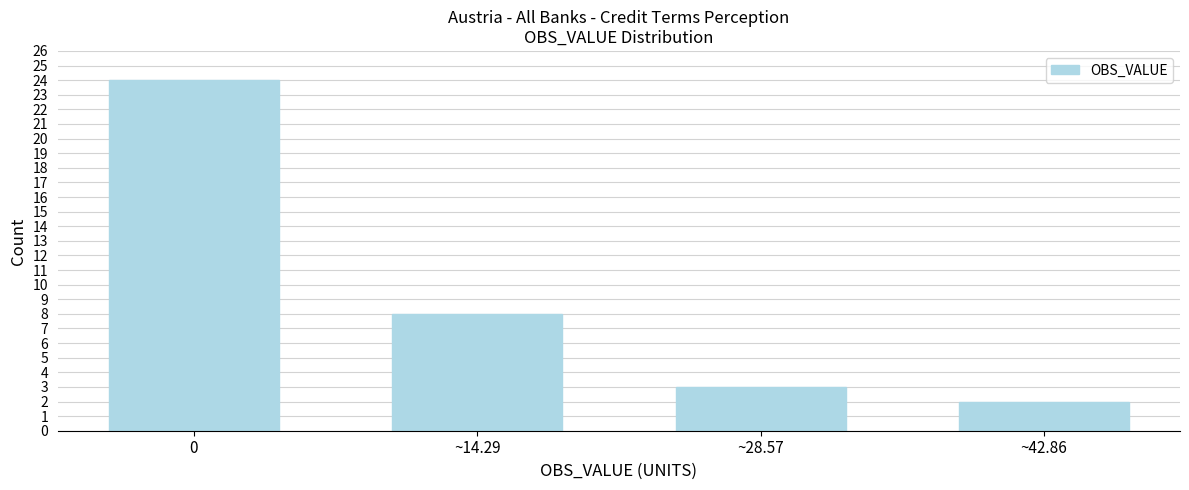

Reading left to right, extract all data points from this chart.

24	8	3	2